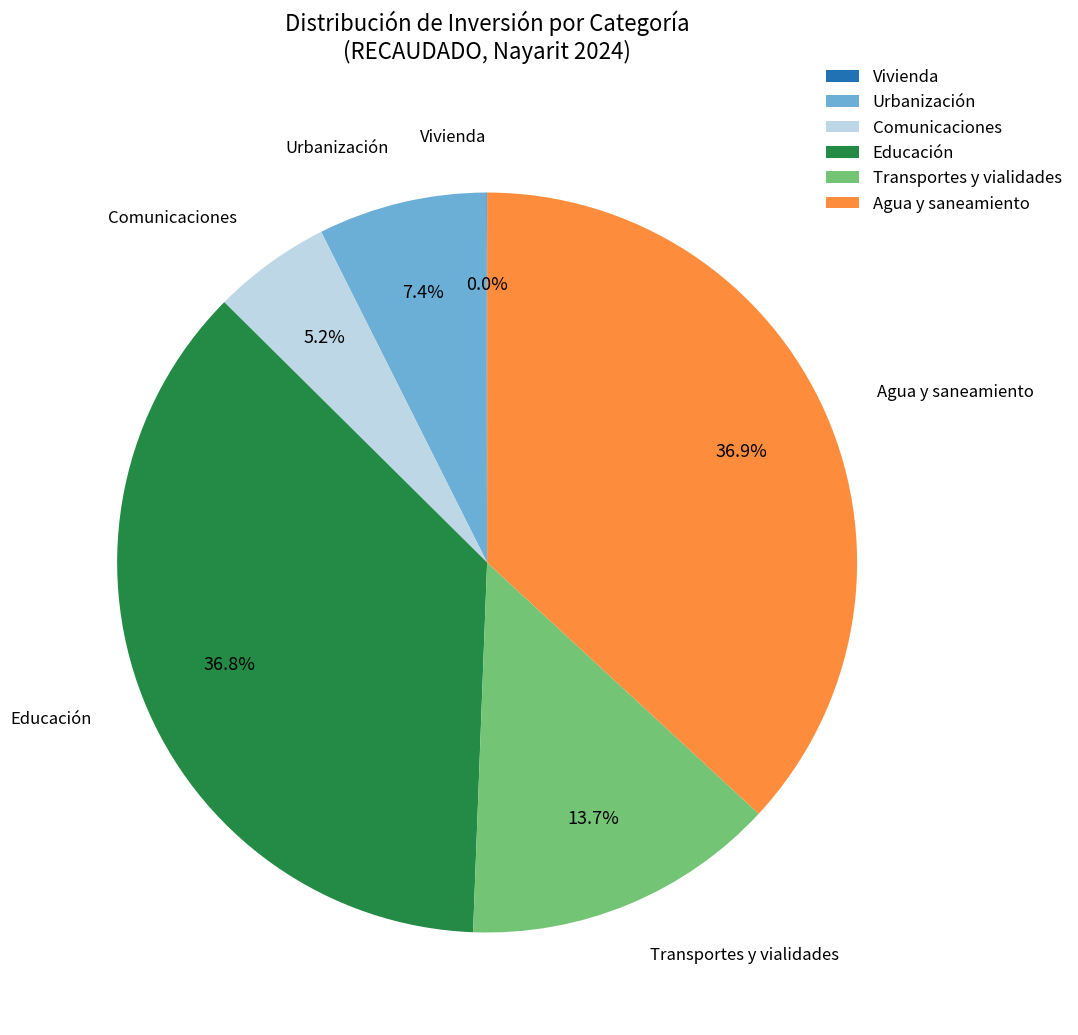

What is the ratio of the value at Urbanización to the value at Comunicaciones?

1.4